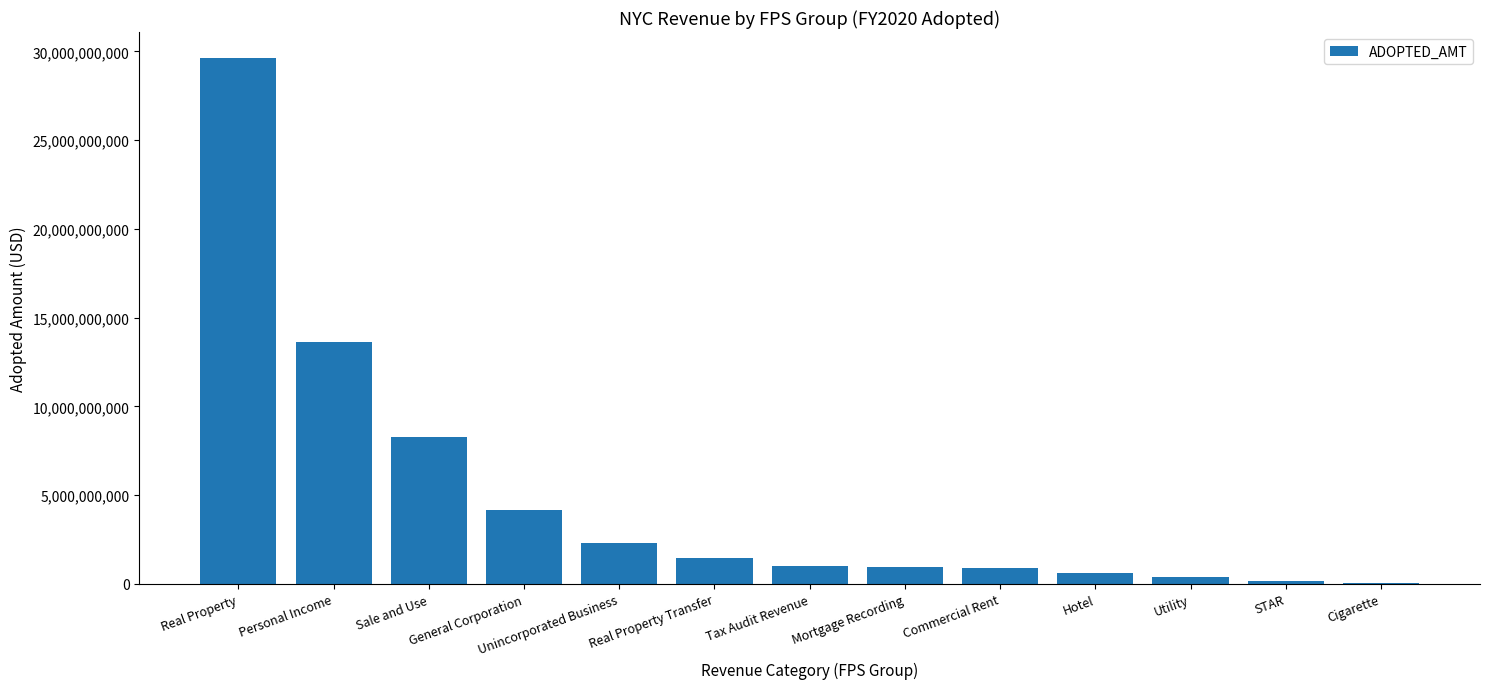

What is the greatest value displayed?

29614032000